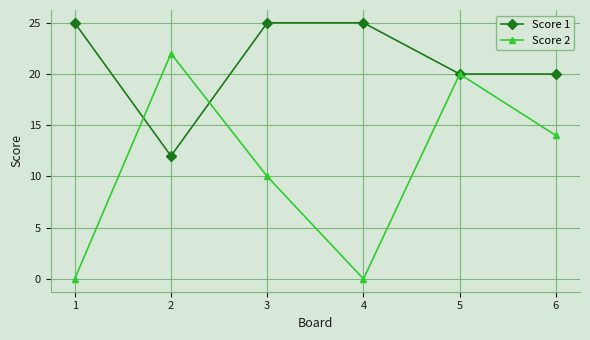

Rank the series at 2 from lowest to highest value.

Score 1, Score 2